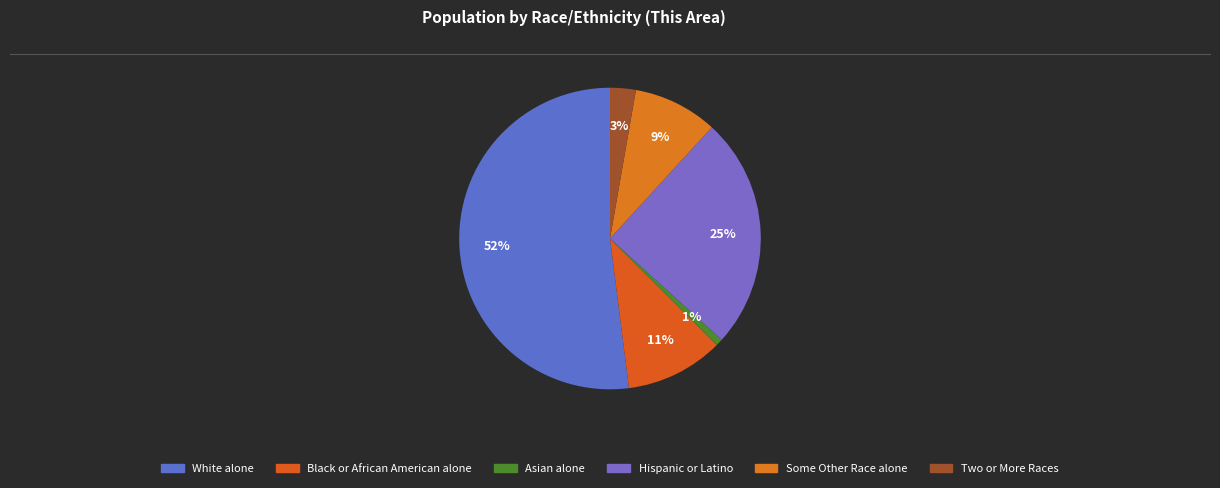

How many segments does this pie chart have?

6